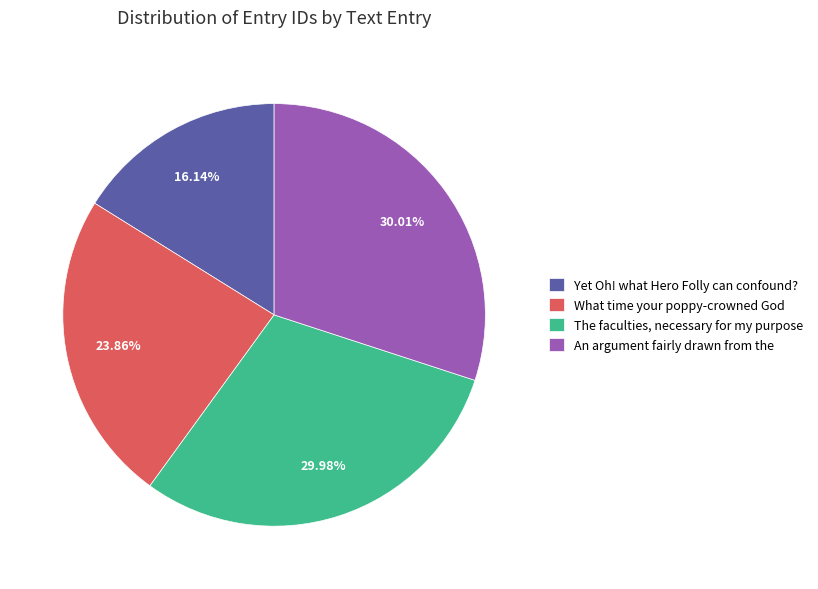

Rank the categories by value from lowest to highest.

Yet Oh! what Hero Folly can confound?, What time your poppy-crowned God, The faculties, necessary for my purpose, An argument fairly drawn from the